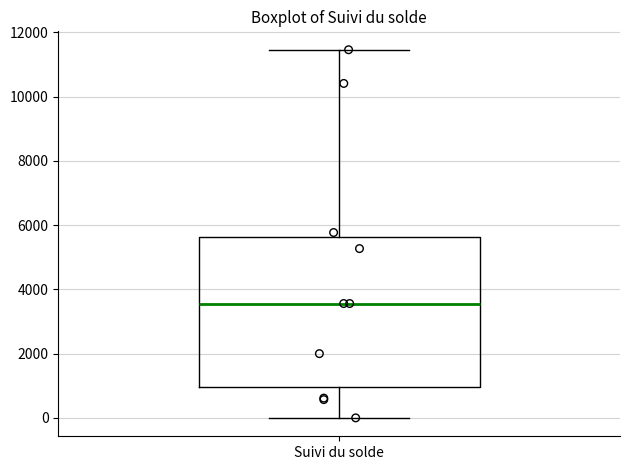

Read this box plot against the y-axis: the position of the median line, the range covered by the box, and the ends of both whiskers. The values are not printed on the chart, so give them approximately, as read against the axis.

median 3600, box 1000 to 5600, whiskers 0 to 11400